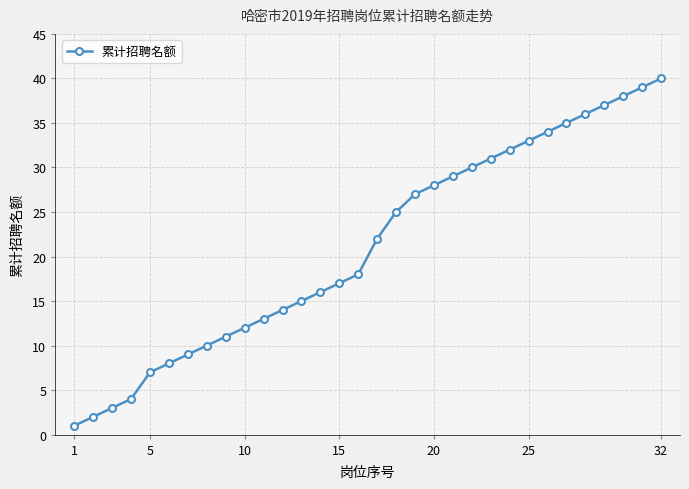

What is the sum of all values?

676